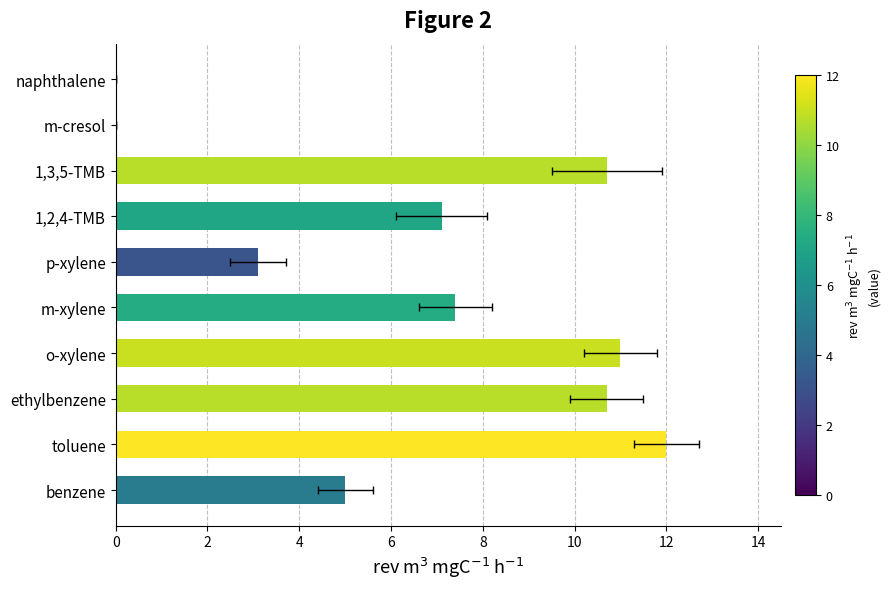

How many data points are less than 7?

4